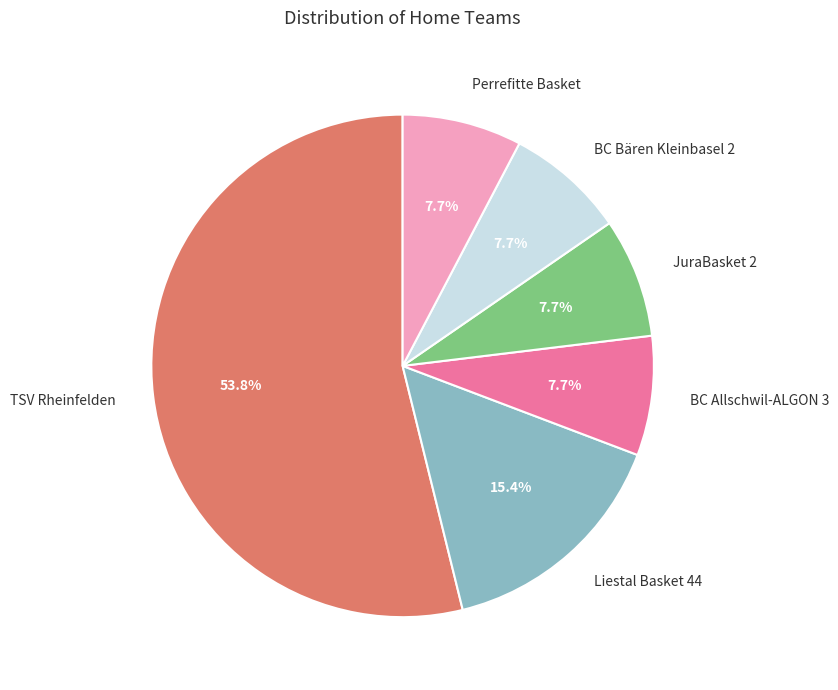

Is there a majority slice in this chart?

Yes